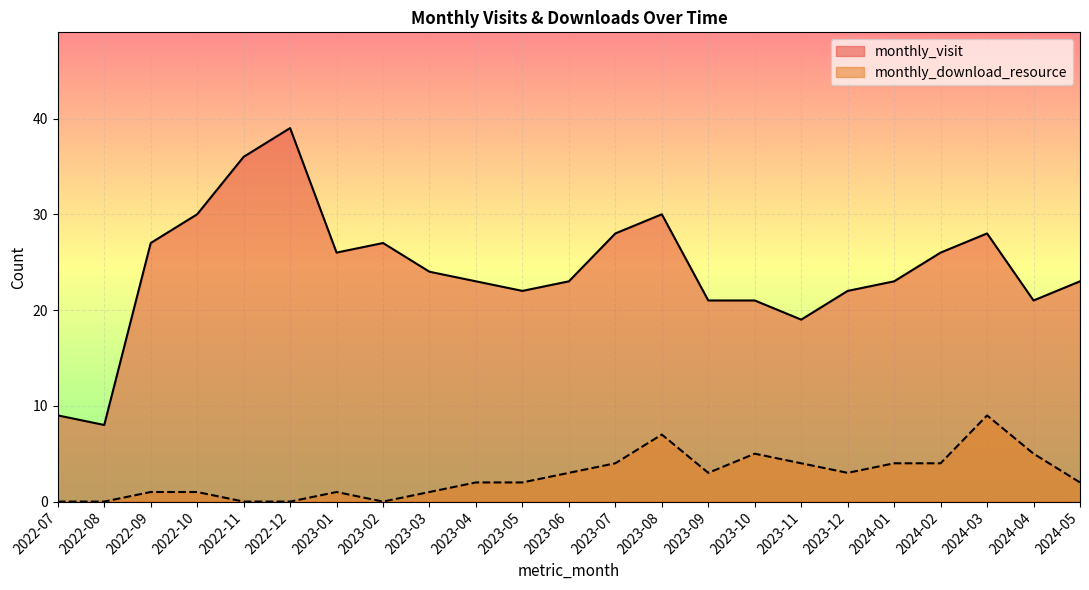

What is the difference between the highest and lowest values at 2023-05?

20